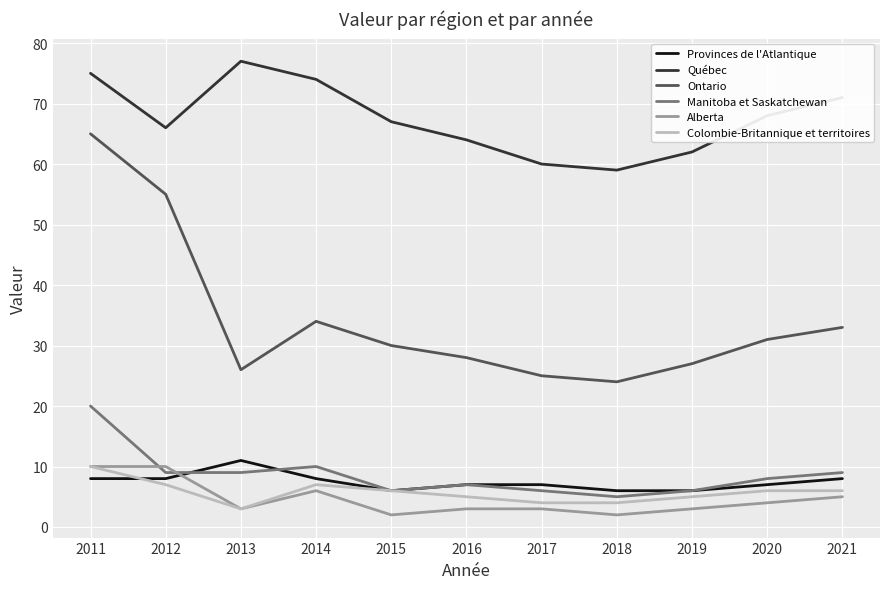

Which category has the highest value across all series?

2013